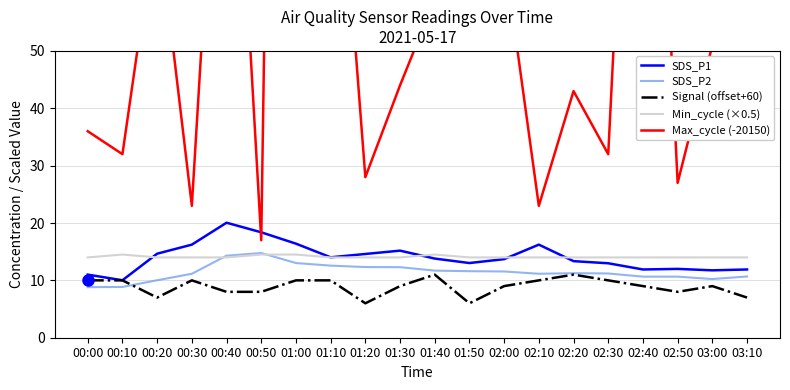

What is the total value across all series at 01:40?

110.0